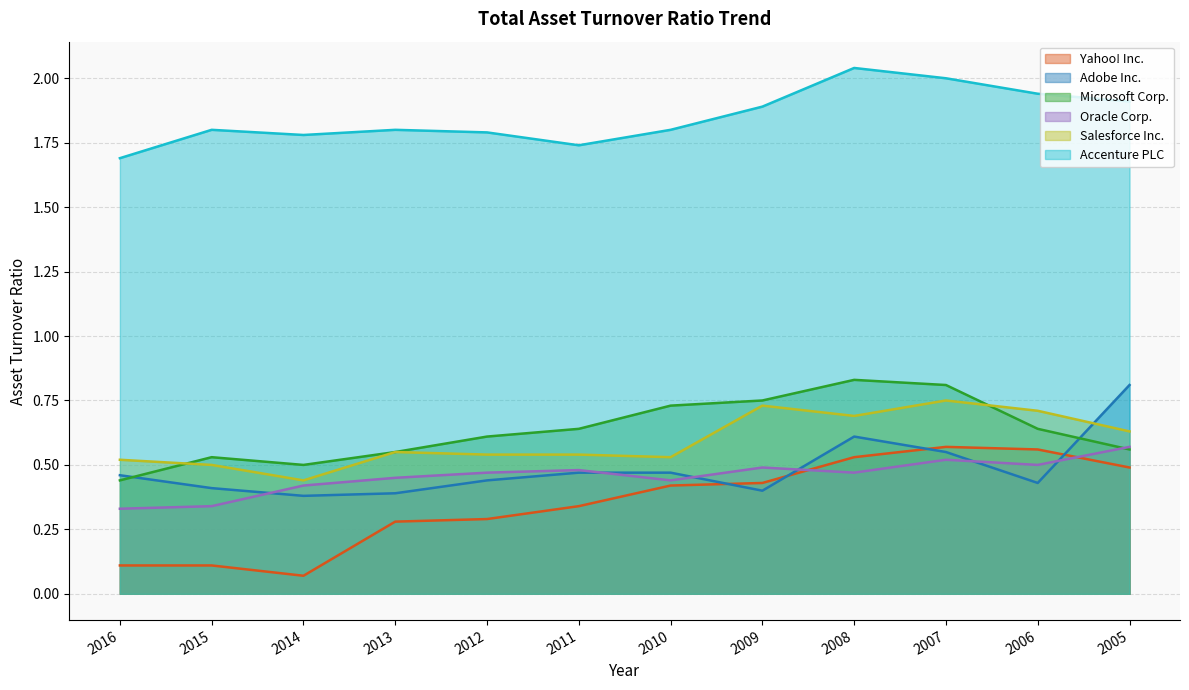

Between 2013 and 2010, which is larger?

2010